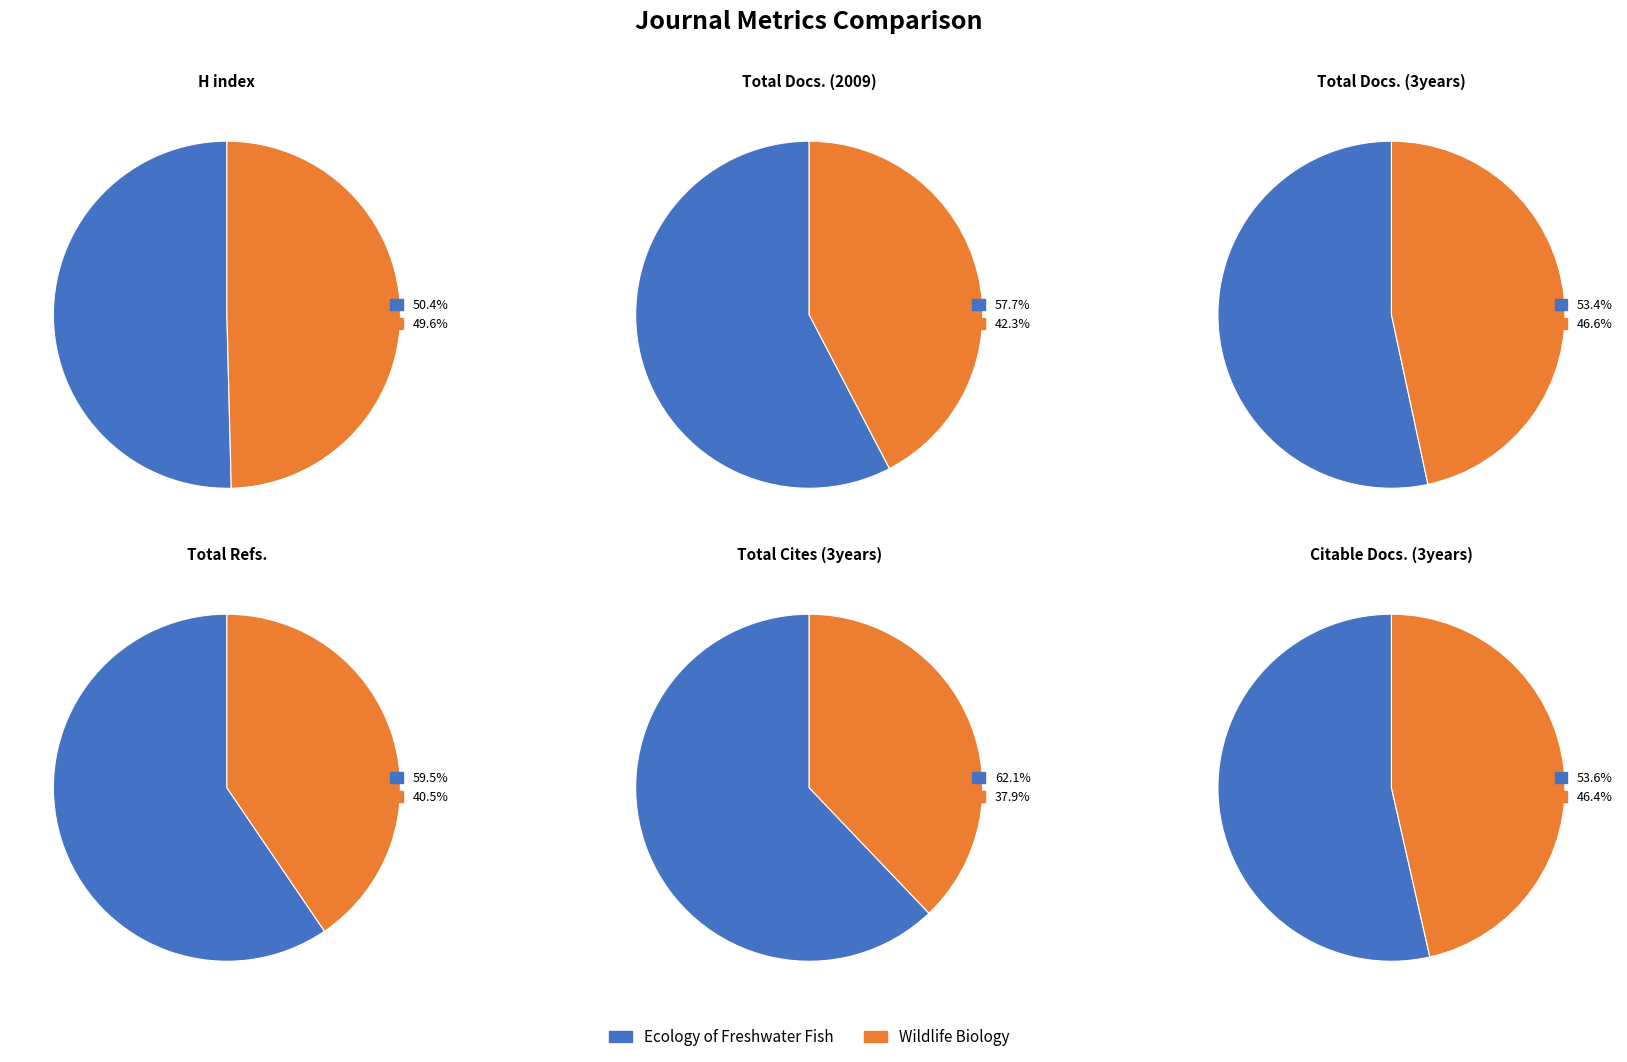

Which slice is the largest?

Ecology of Freshwater Fish